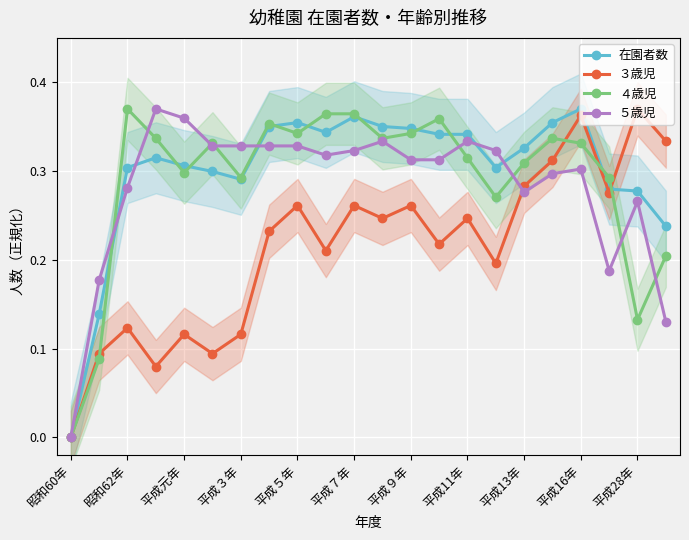

The value of 在園者数 at 平成11年 is 0.2. True or false?

False